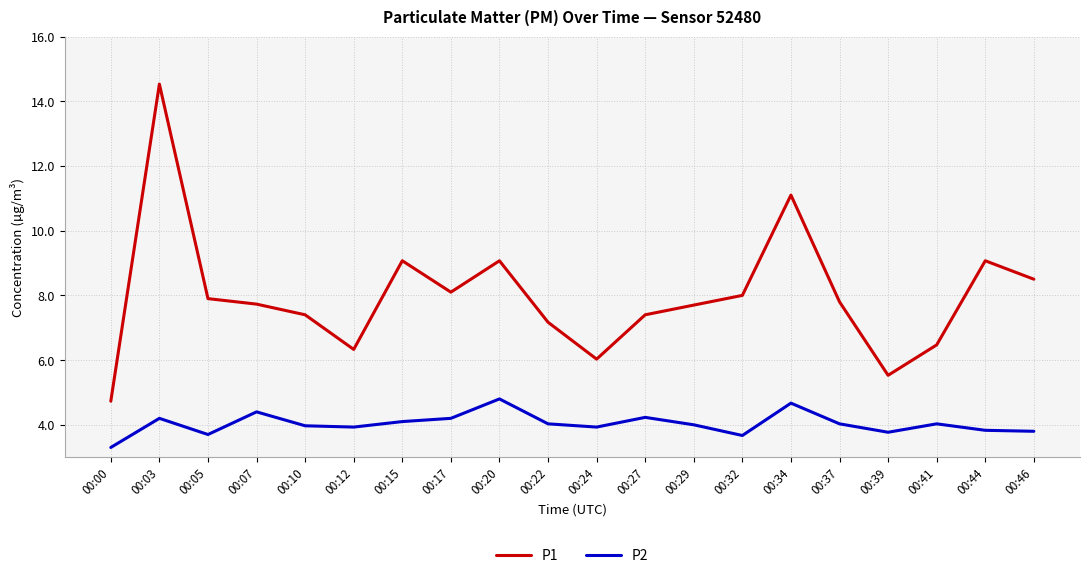

Which series changed the most between 00:29 and 00:34?

P1